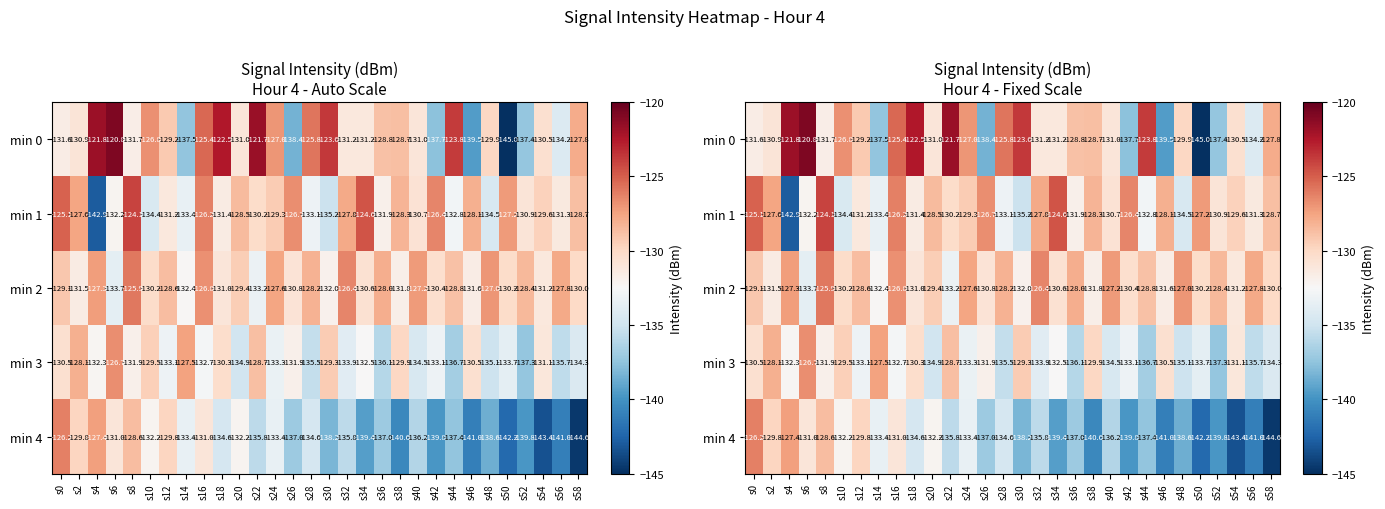

Is it true that min 3 equals -199.8 at s58?

False